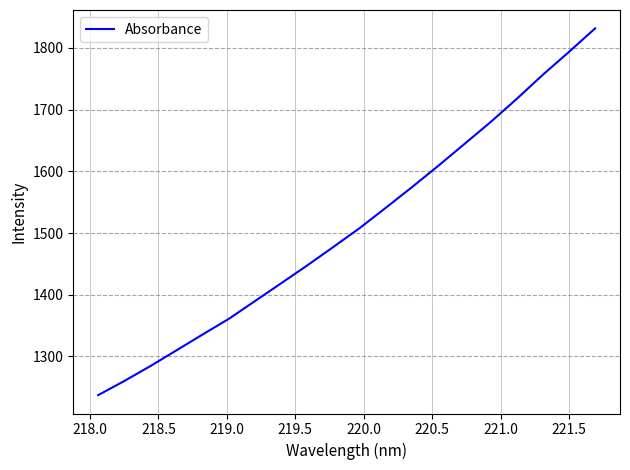

What is the difference between the maximum and minimum values?

594.3